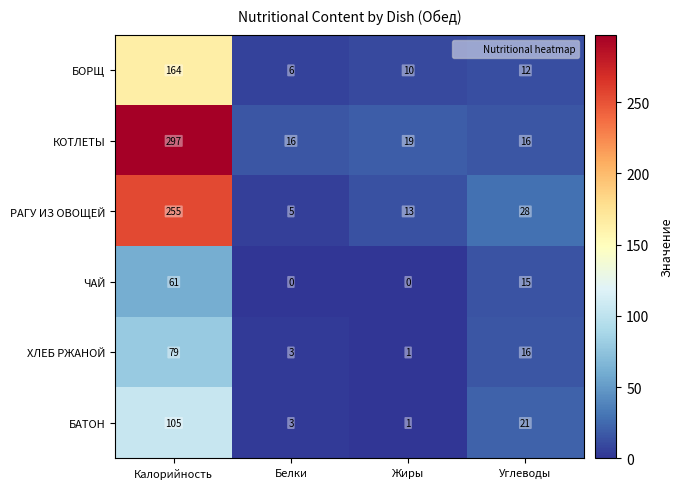

What is the spread (max minus min) of values at Углеводы?

16